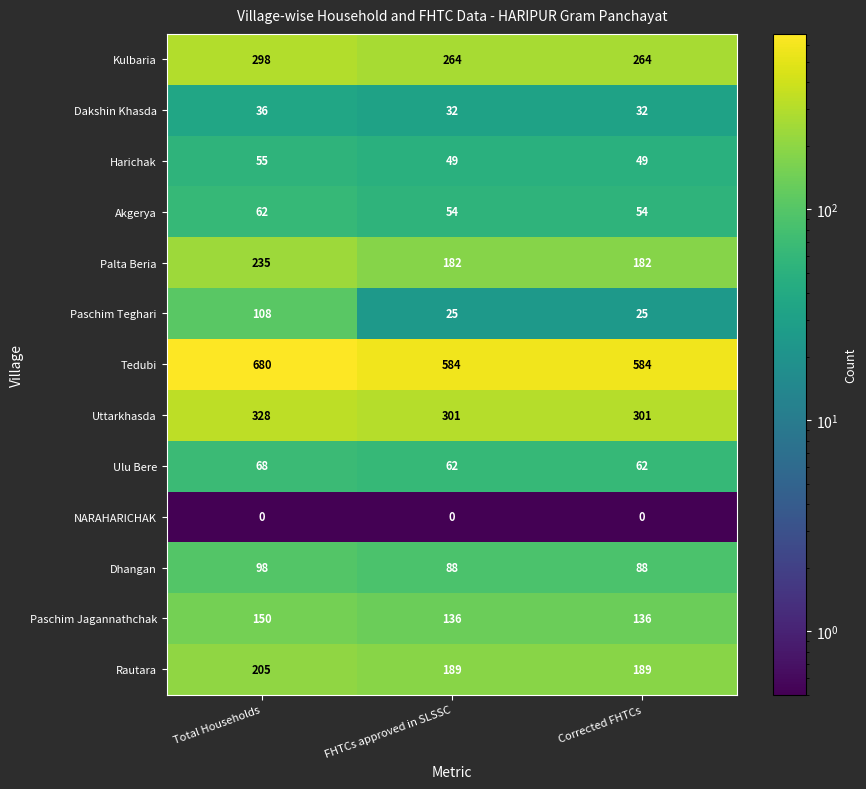

What is the greatest value displayed?

680